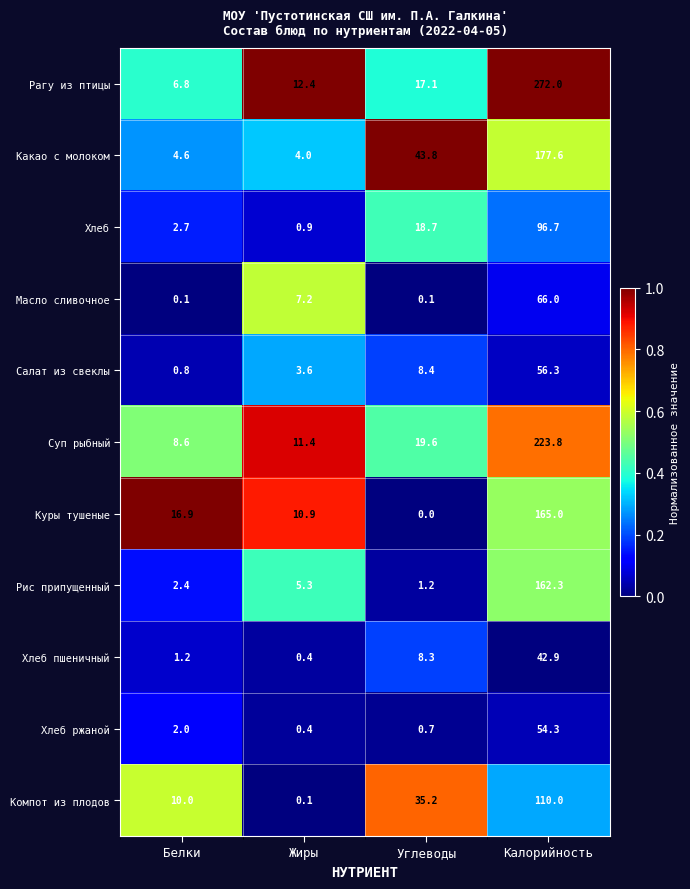

What is the maximum value shown in the chart?

272.0